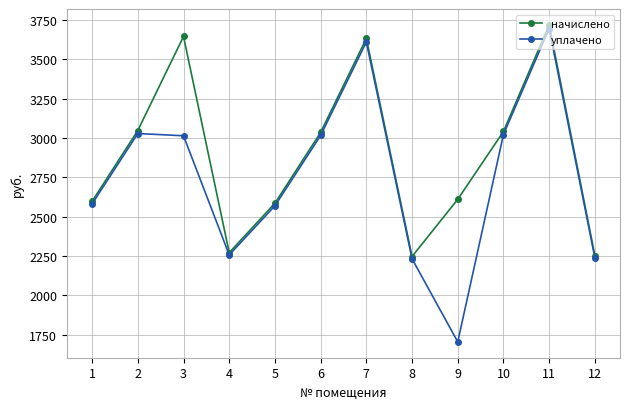

Which series has the largest range (max minus min)?

уплачено